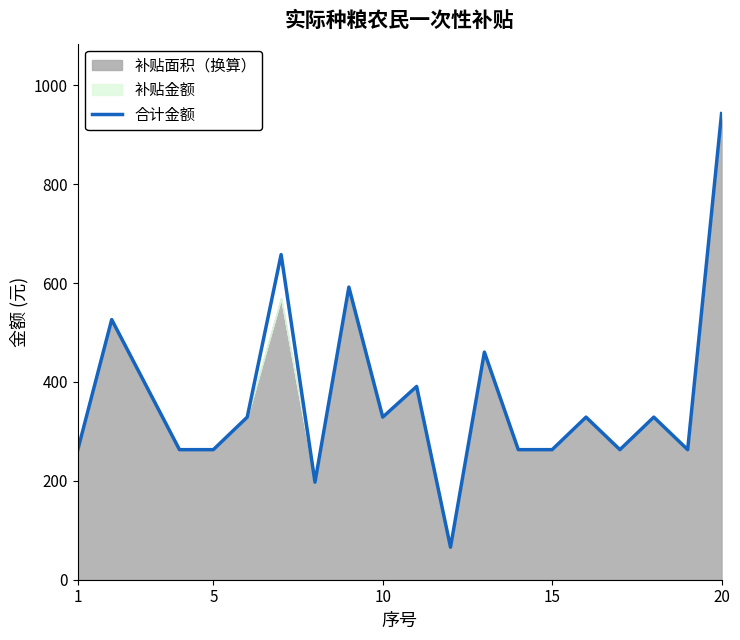

What is the highest value of the 合计金额 series?

943.0